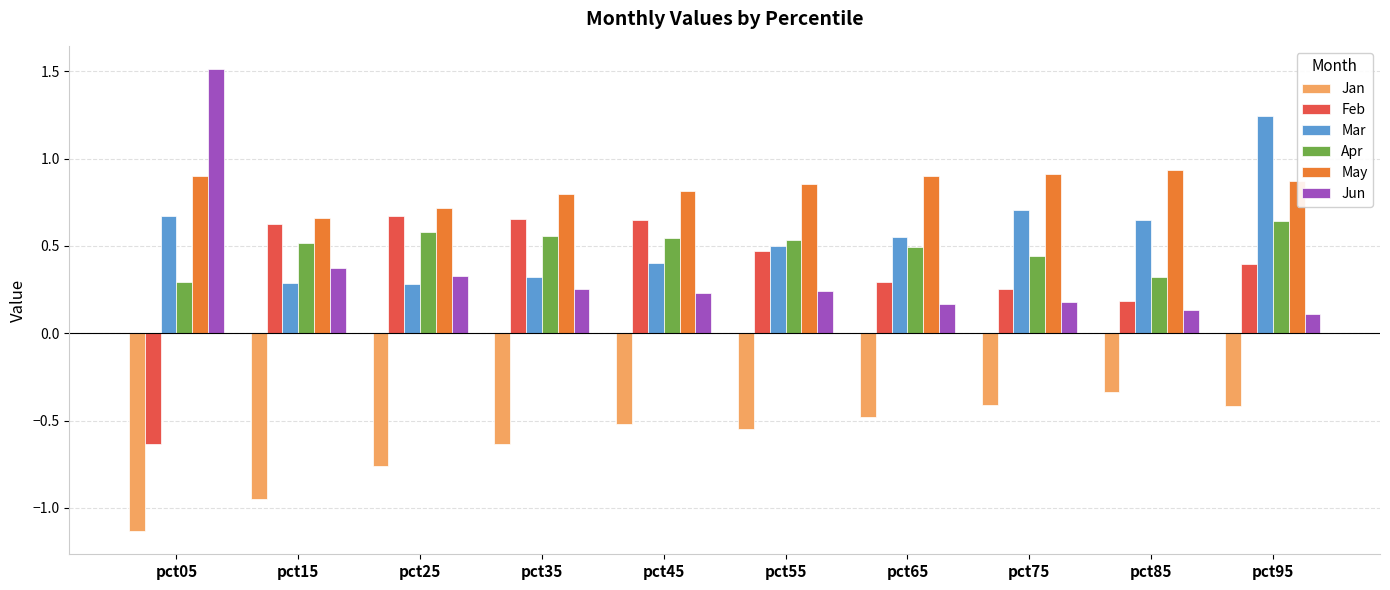

What is the difference between the highest and lowest values at pct65?

1.4